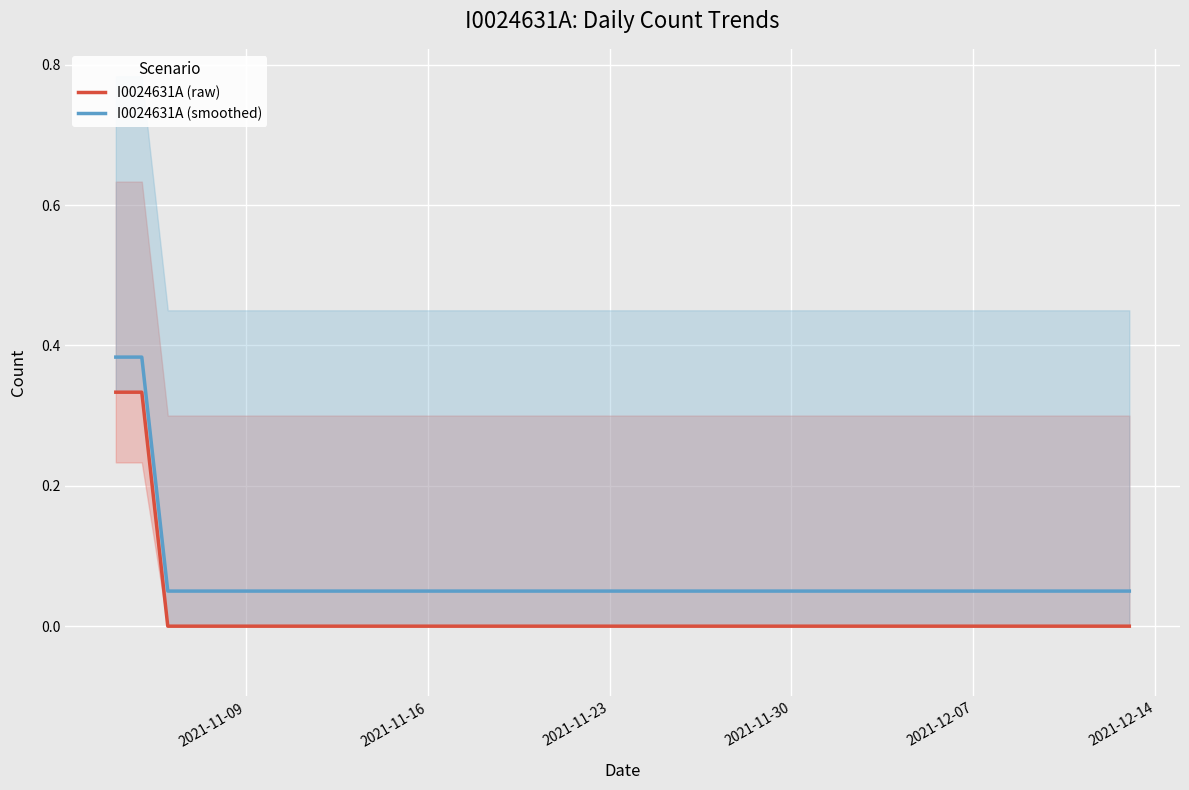

How many I0024631A (raw) values are between 0 and 1?

40